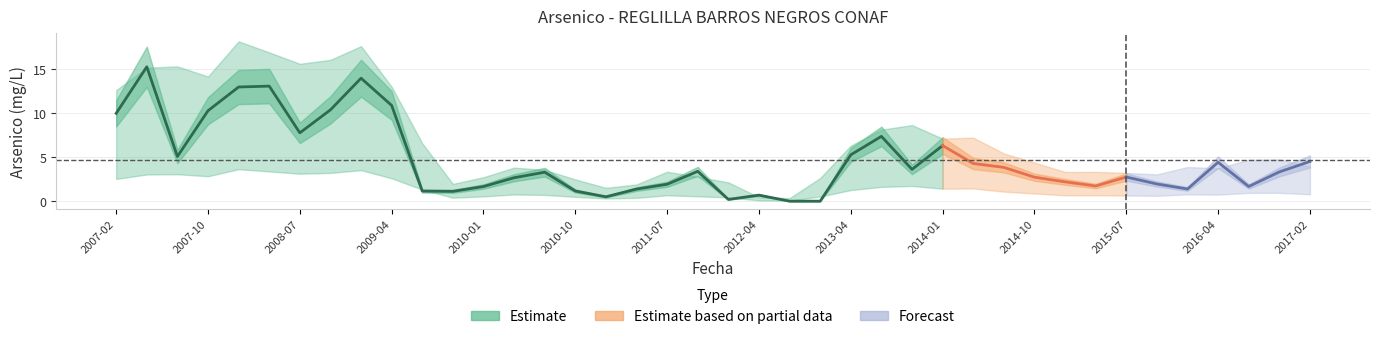

The value at 2011-07 is 0.6. True or false?

False